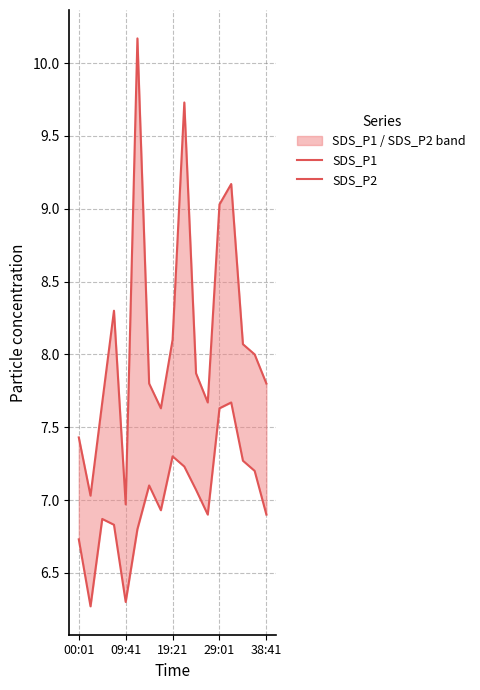

What is the lowest value of the SDS_P2 series?

6.3